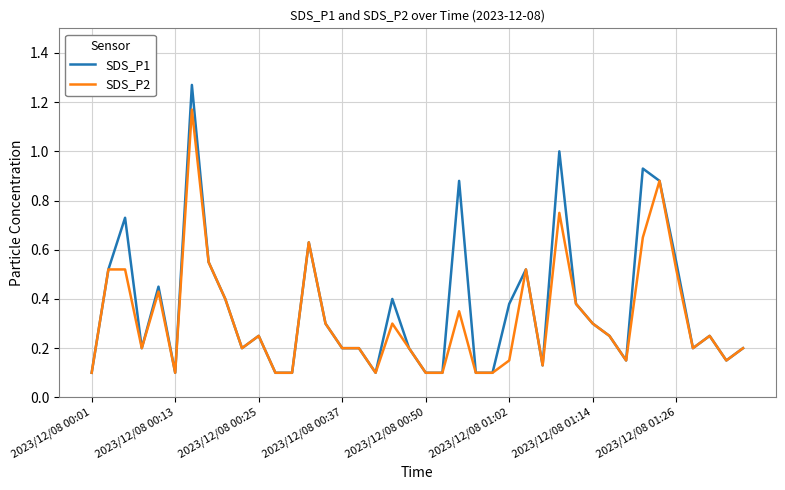

Which series has the largest total across all categories?

SDS_P1